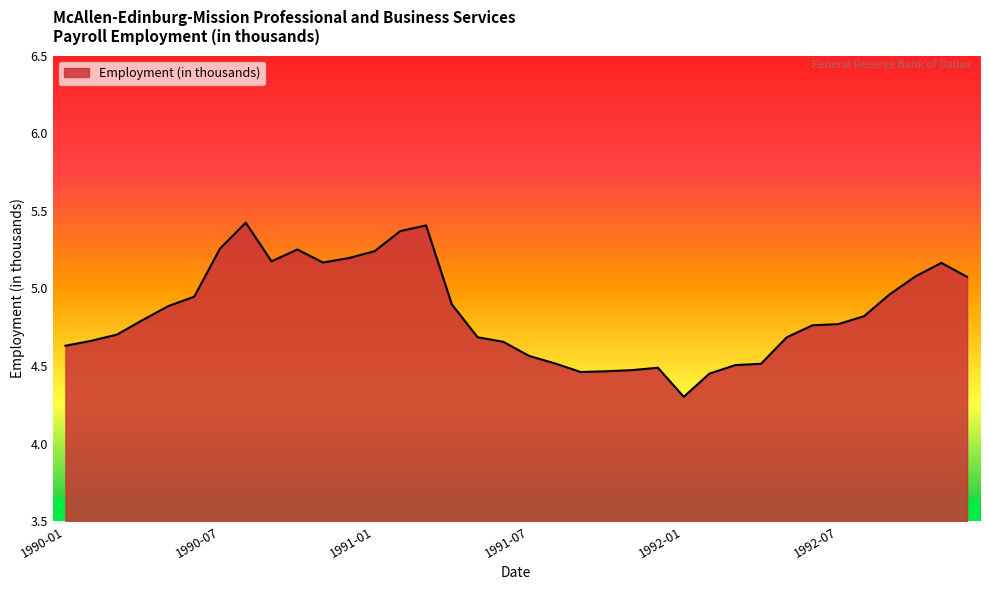

What is the difference between the maximum and minimum values?

1.1